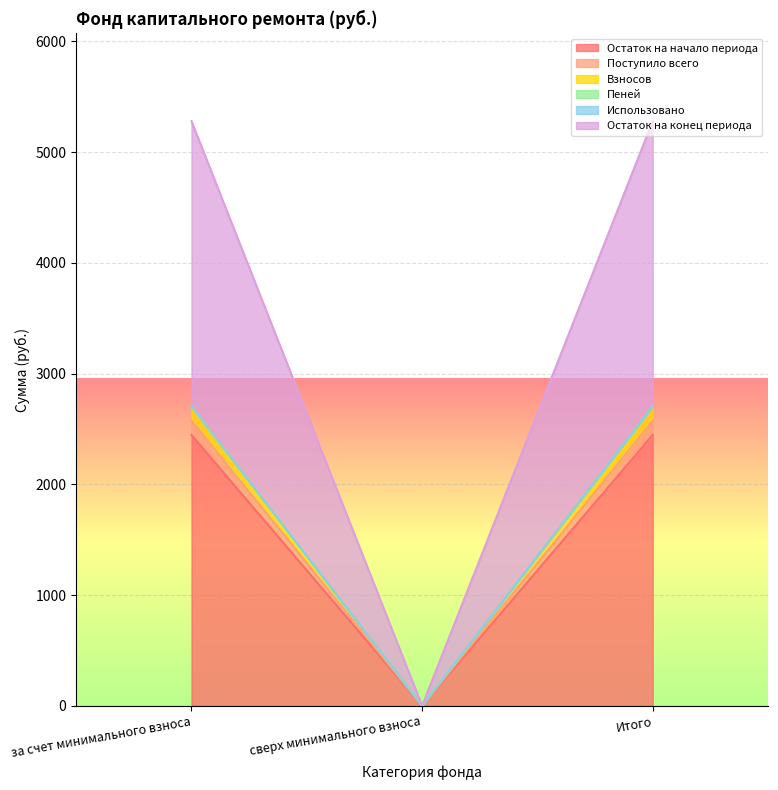

What is the label of the 3rd point from the left?

Итого